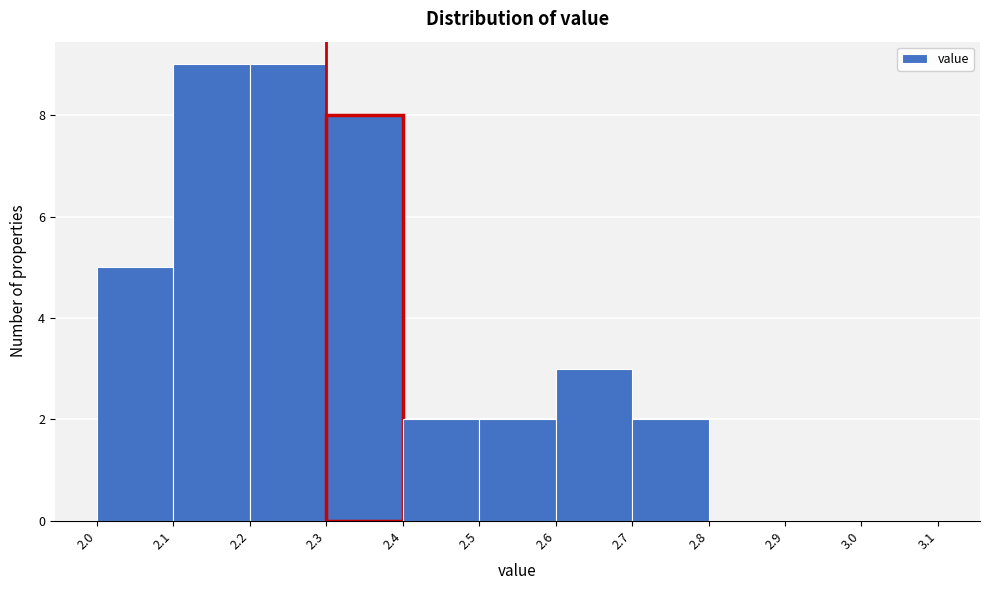

What is the height of the bar covering 2.5 to 2.6 on the x-axis? The values are not printed on the chart, so give them approximately, as read against the axis.

2